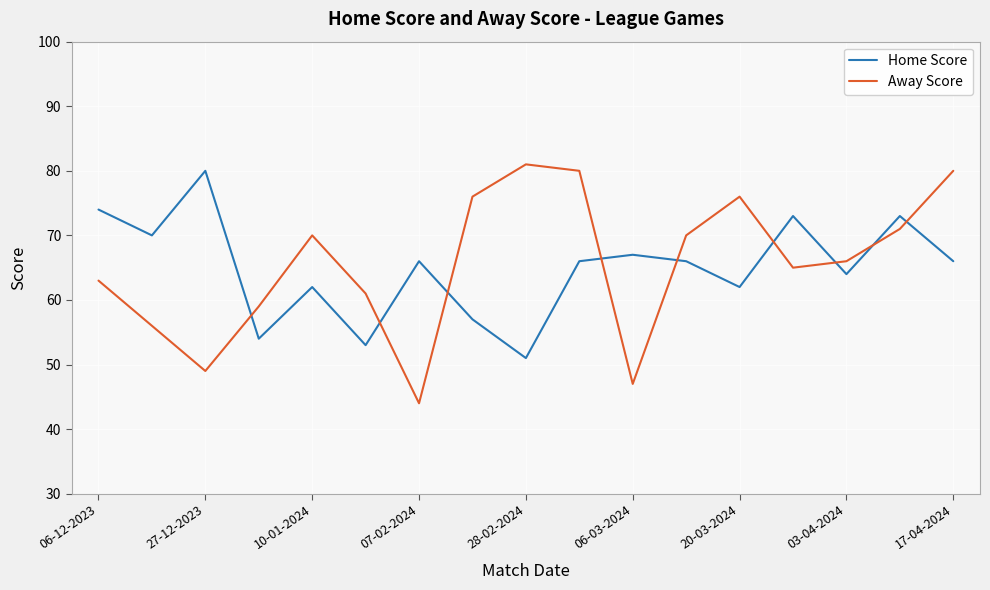

How many intersections are there between Away Score and Home Score?

9